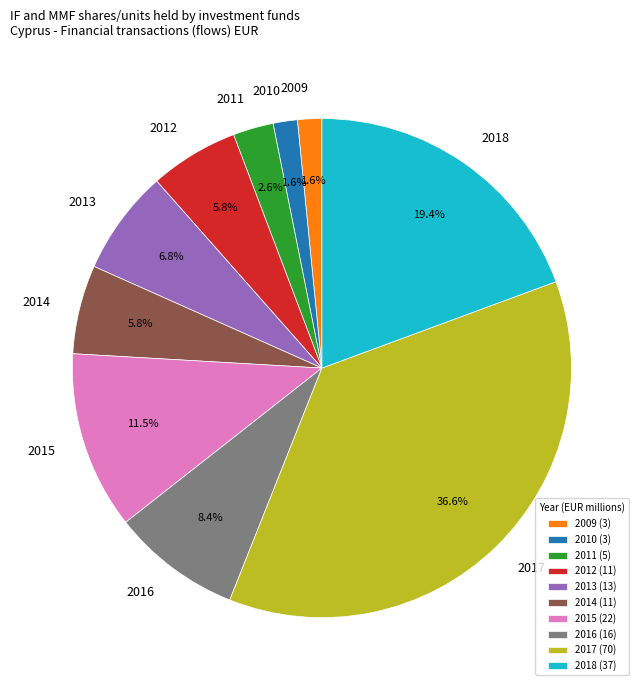

Is the sum of 2014 and 2010 greater than half?

No